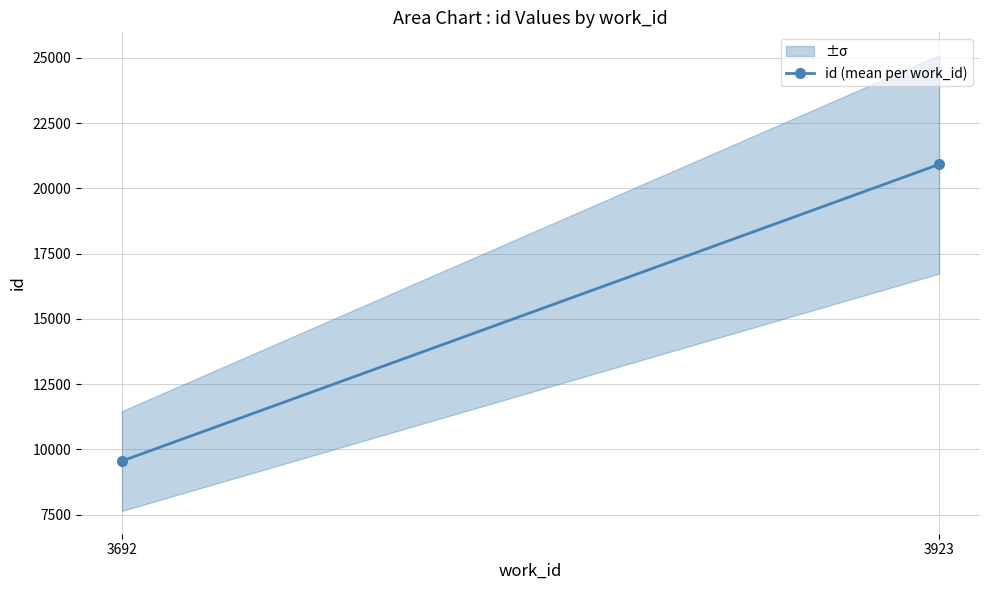

What is the change in value from 3692 to 3923?

+11363.5